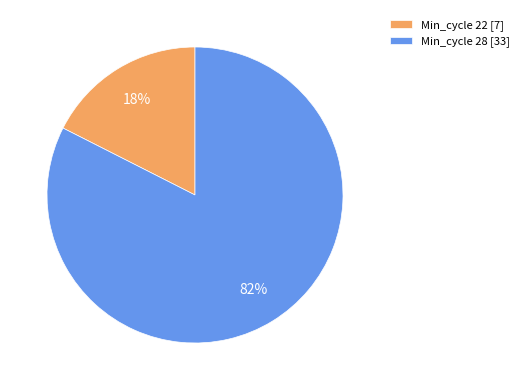

The Min_cycle 22 [7] slice represents 18% of the pie. True or false?

True